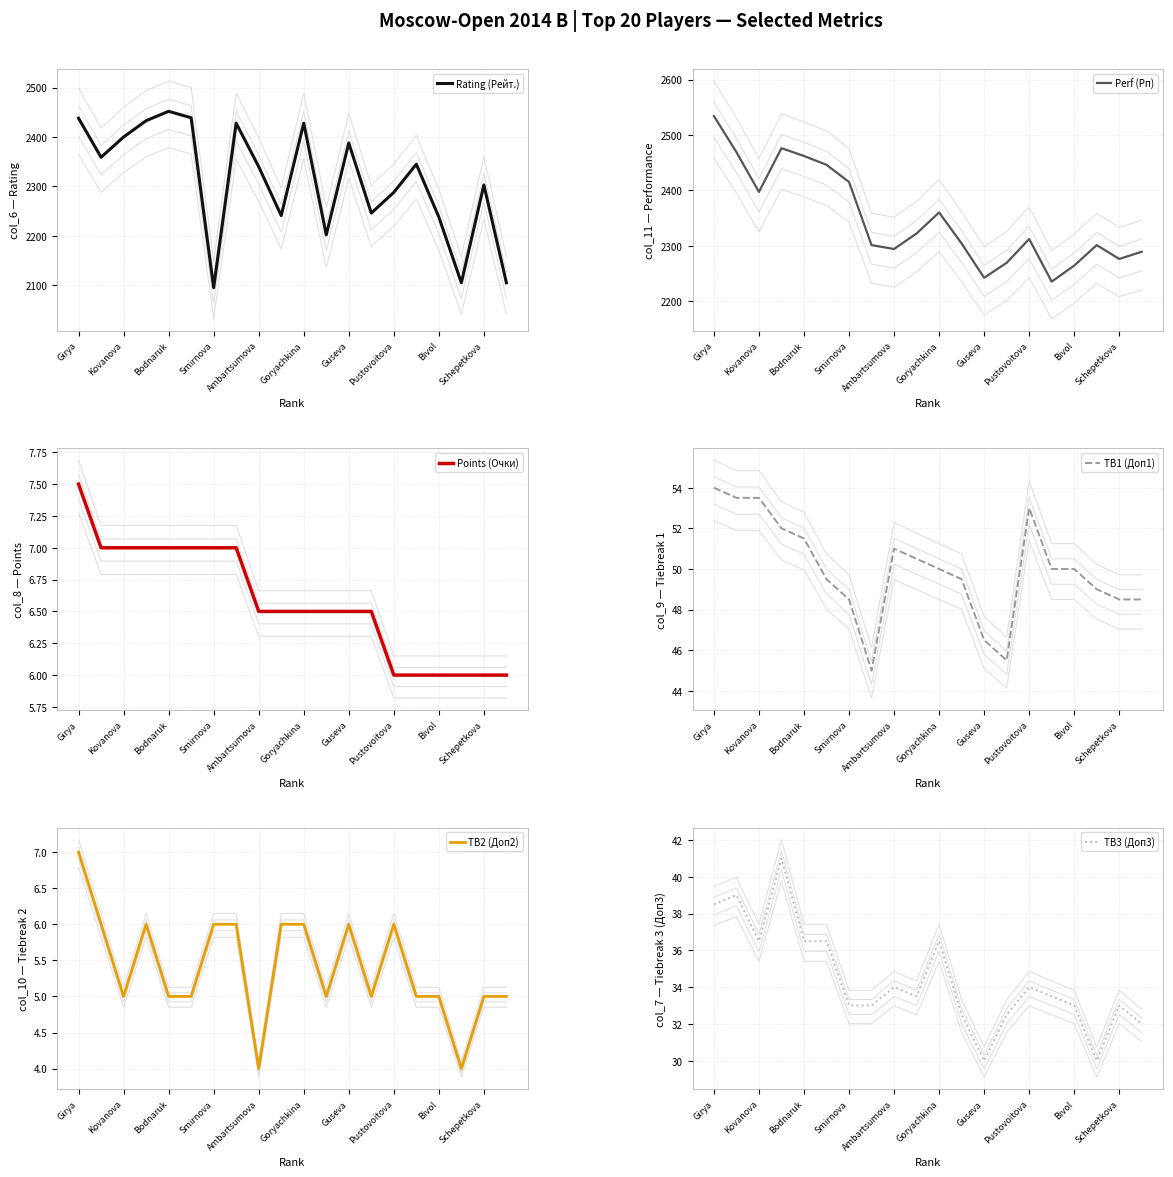

What is the average value of the TB3 (Доп3) series?

34.4